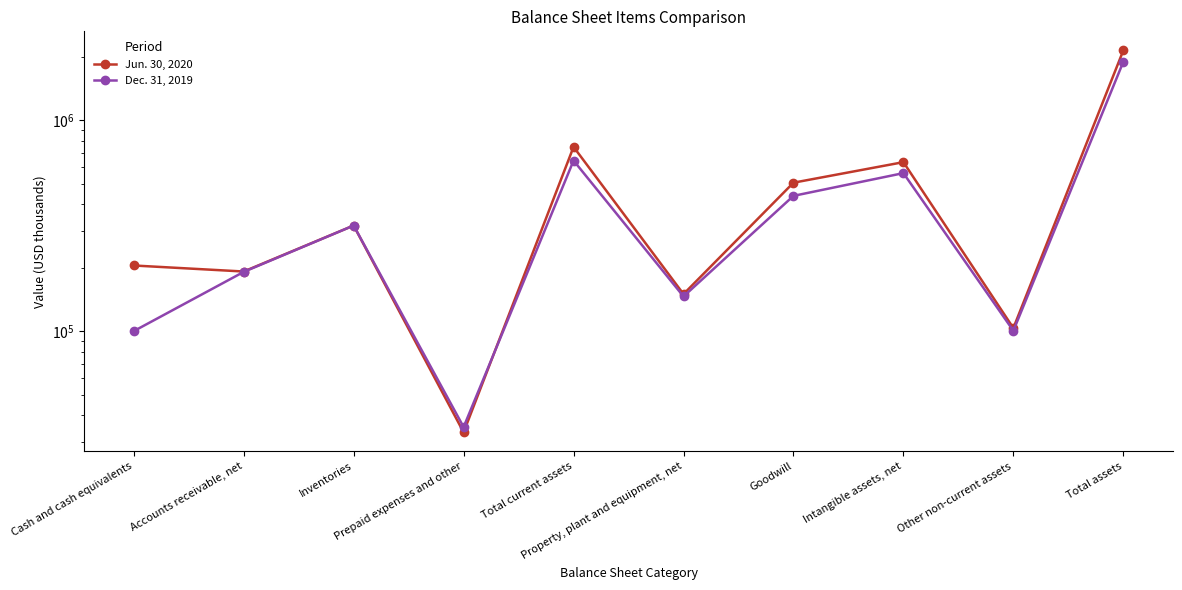

Where is the first local minimum for Dec. 31, 2019?

Prepaid expenses and other